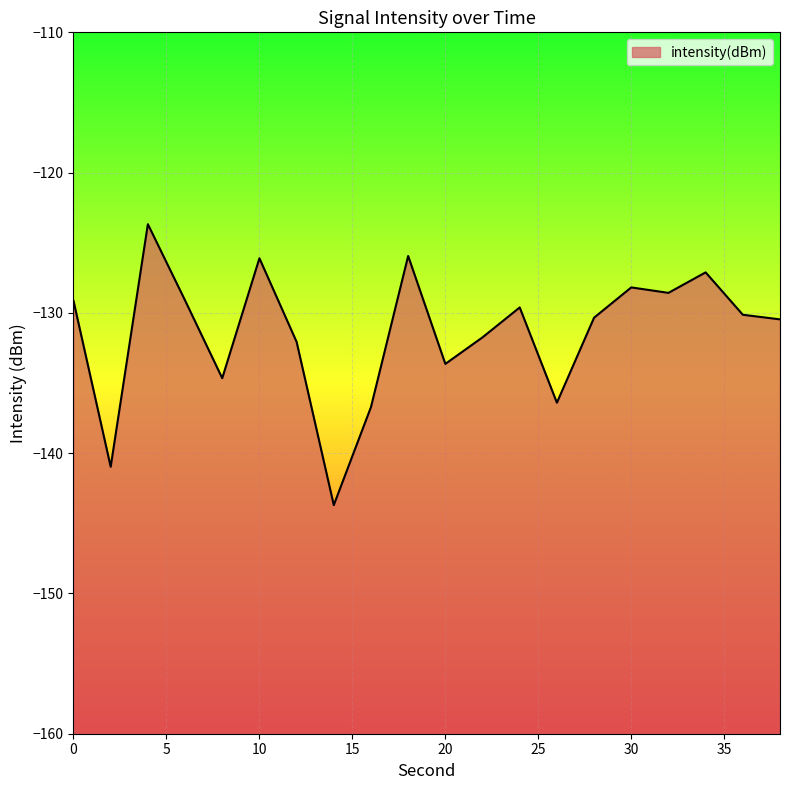

What is the minimum value shown in the chart?

-143.7